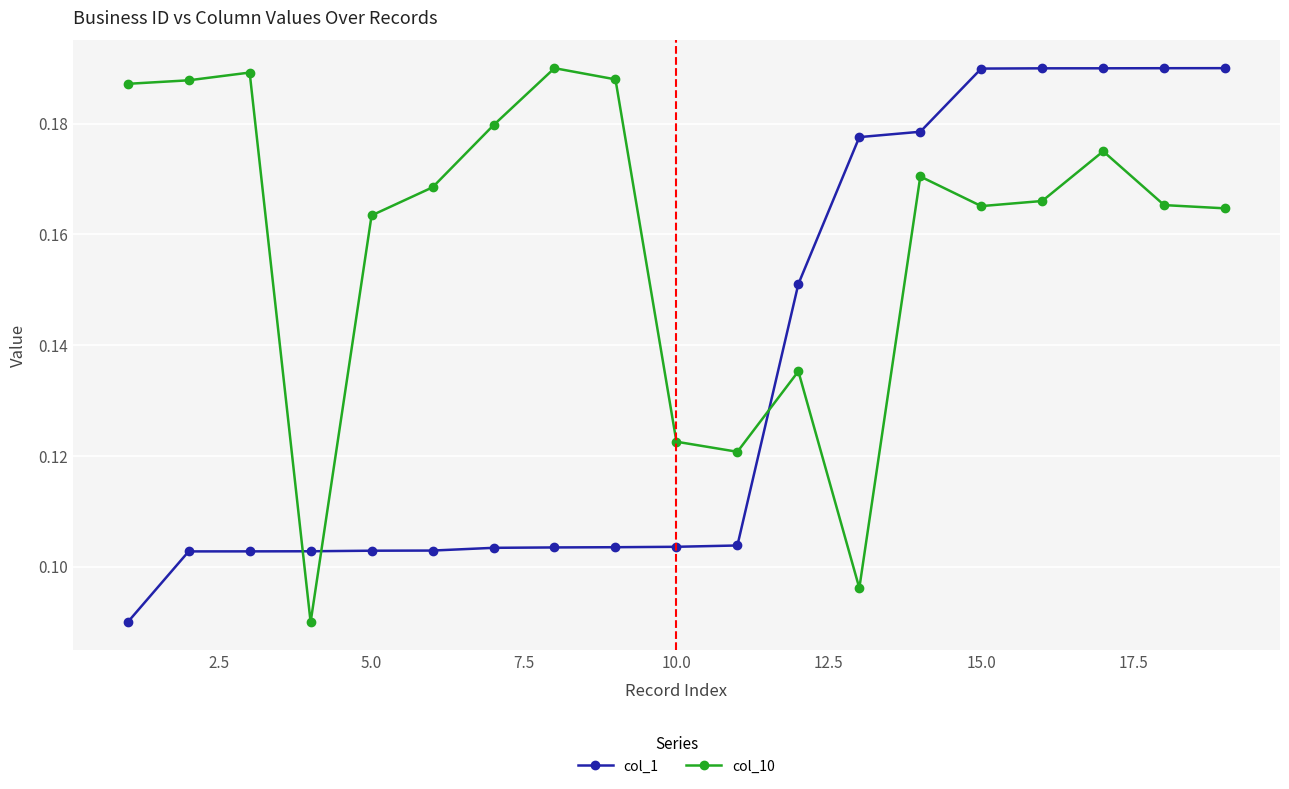

At how many categories does at least one series exceed 0?

19